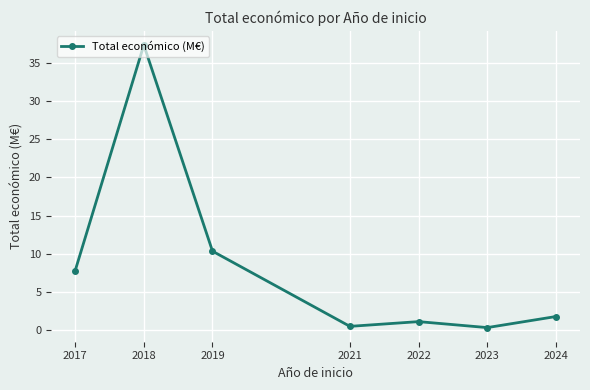

What is the average value?

8.5